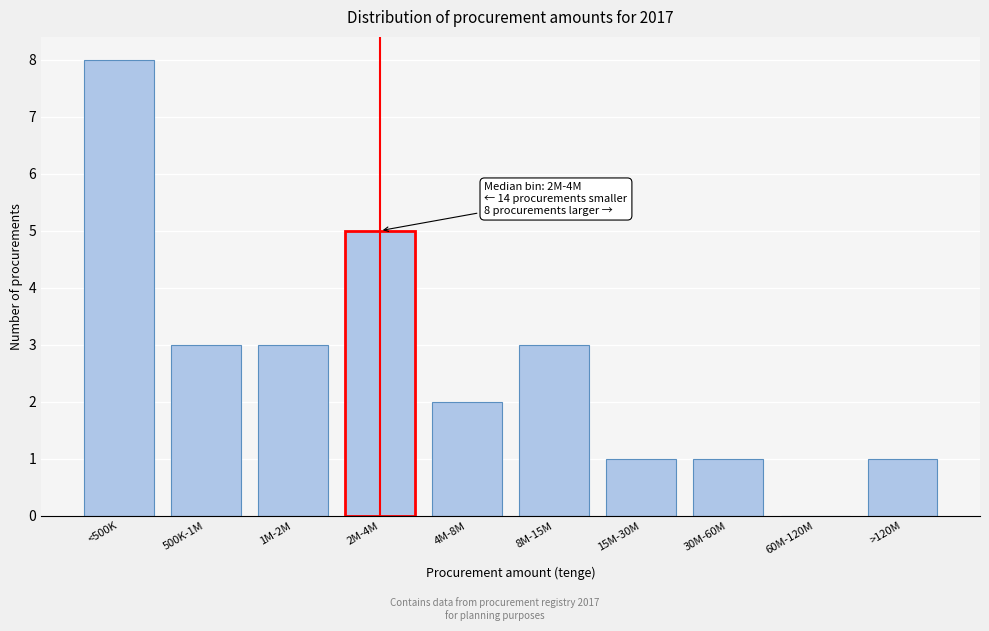

Reading left to right, transcribe all the data shown in this chart.

<500K=8	500K-1M=3	1M-2M=3	2M-4M=5	4M-8M=2	8M-15M=3	15M-30M=1	30M-60M=1	60M-120M=0	>120M=1